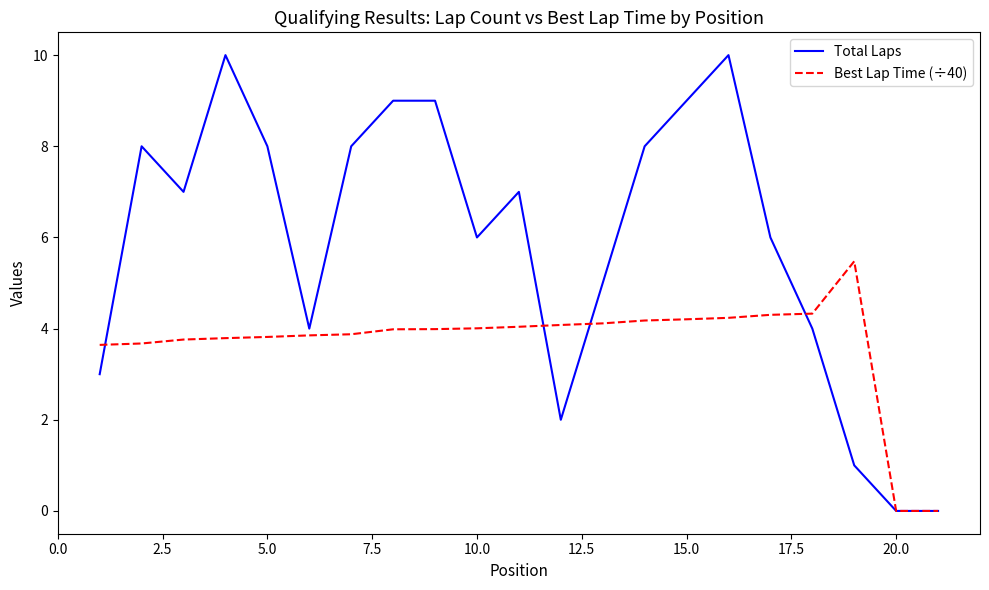

Which series has the widest spread of values?

Total Laps